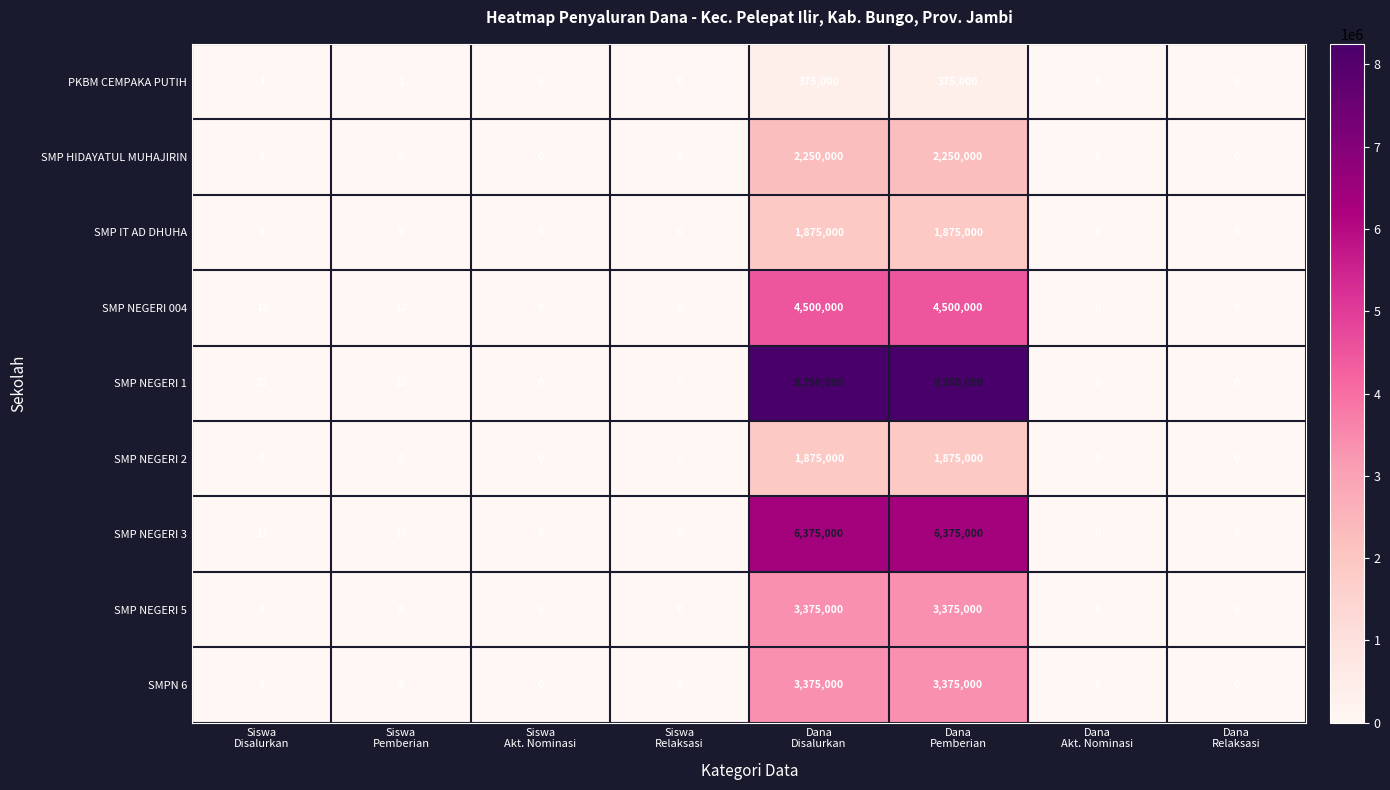

How many values in the SMPN 6 series are below 9?

4